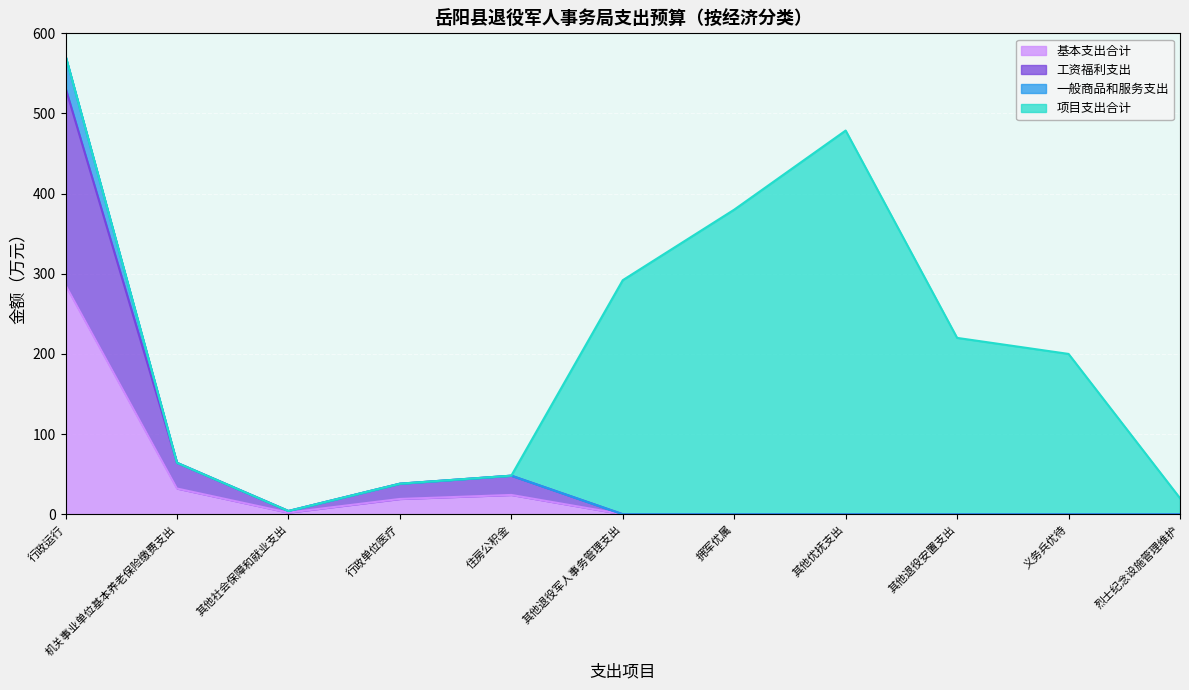

True or false: 工资福利支出 and 一般商品和服务支出 intersect in this chart.

False